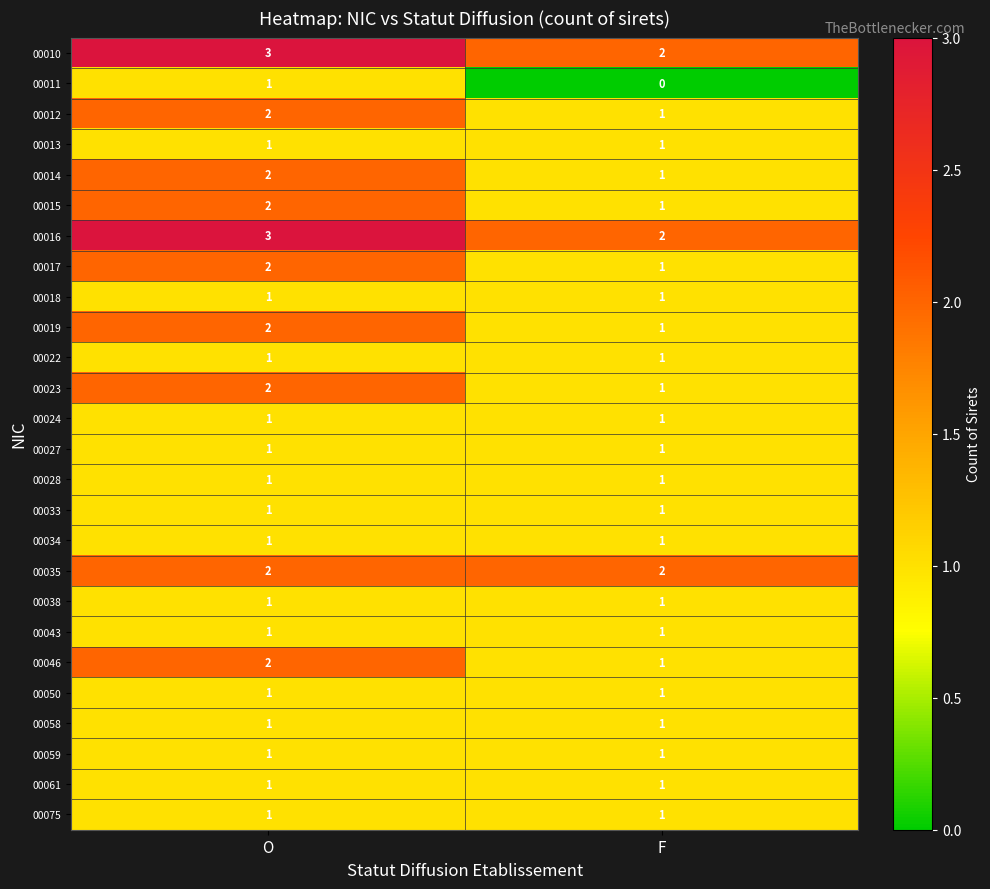

At which category is the sum across all series the highest?

O